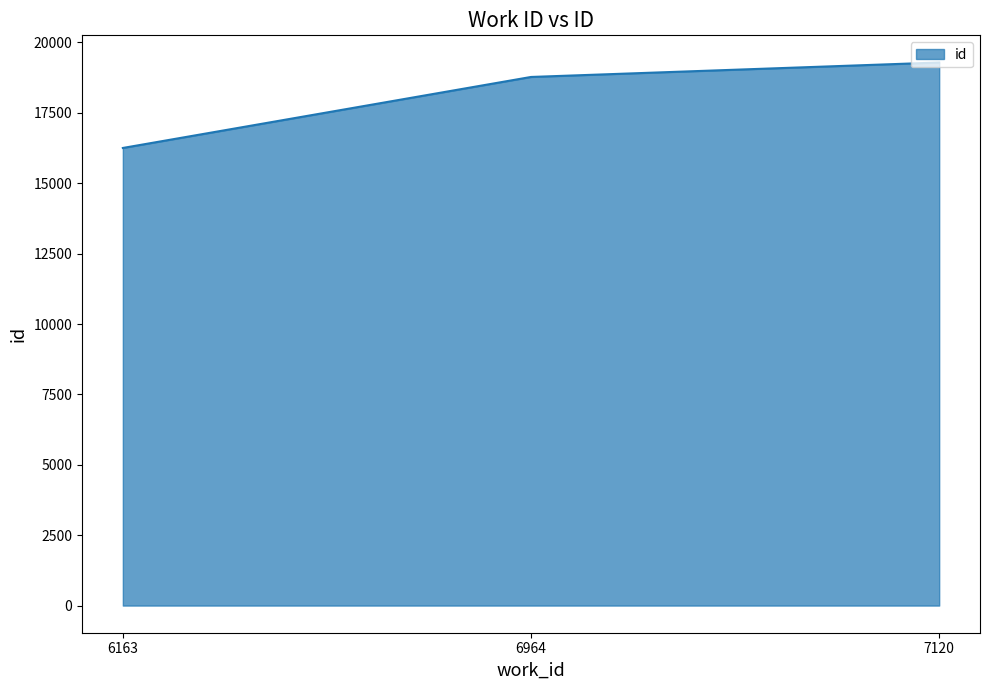

How many lines are shown in the chart?

1